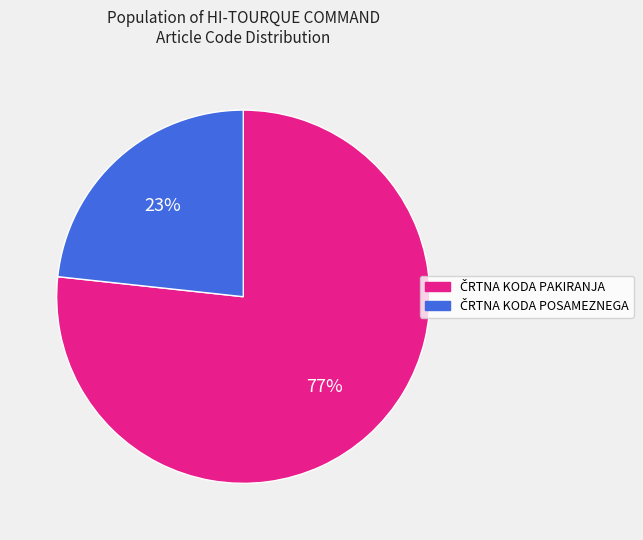

To the nearest percent, what is the average slice percentage?

50%